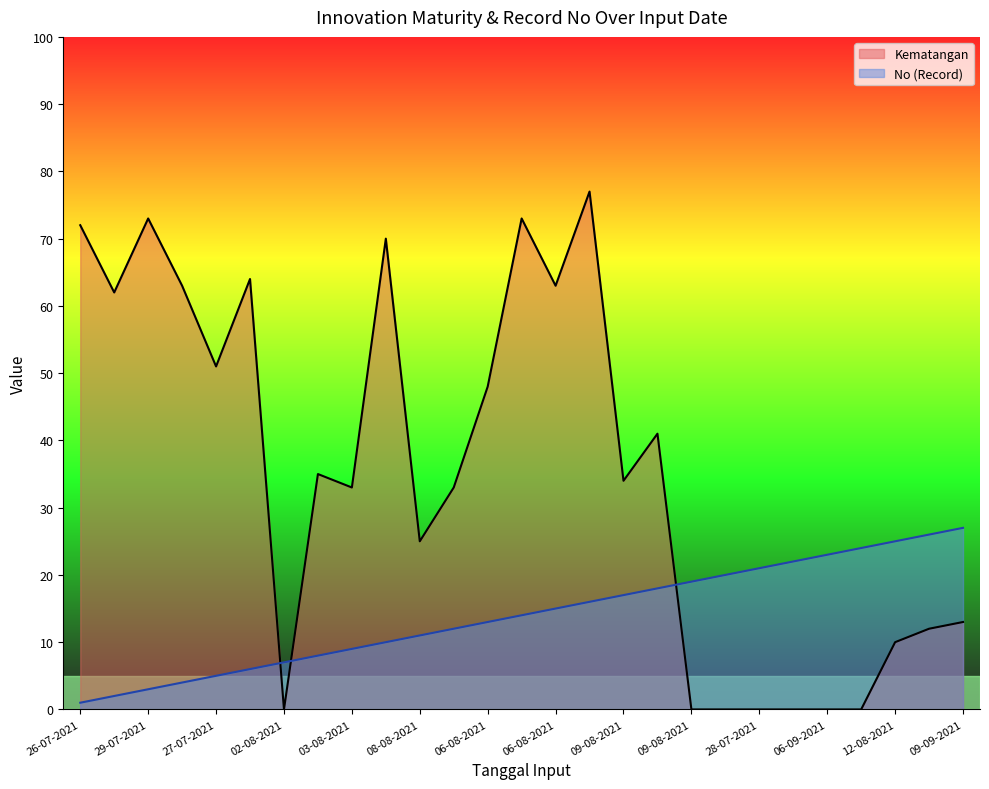

True or false: Kematangan has a value of 114 at 26-07-2021.

False